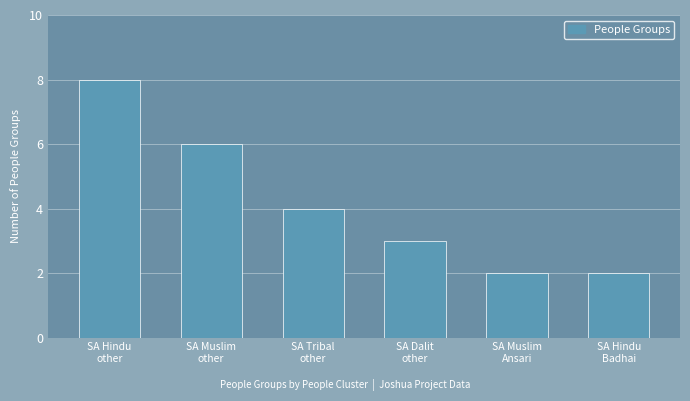

True or false: the data shows 3 at SA Hindu
Badhai.

False